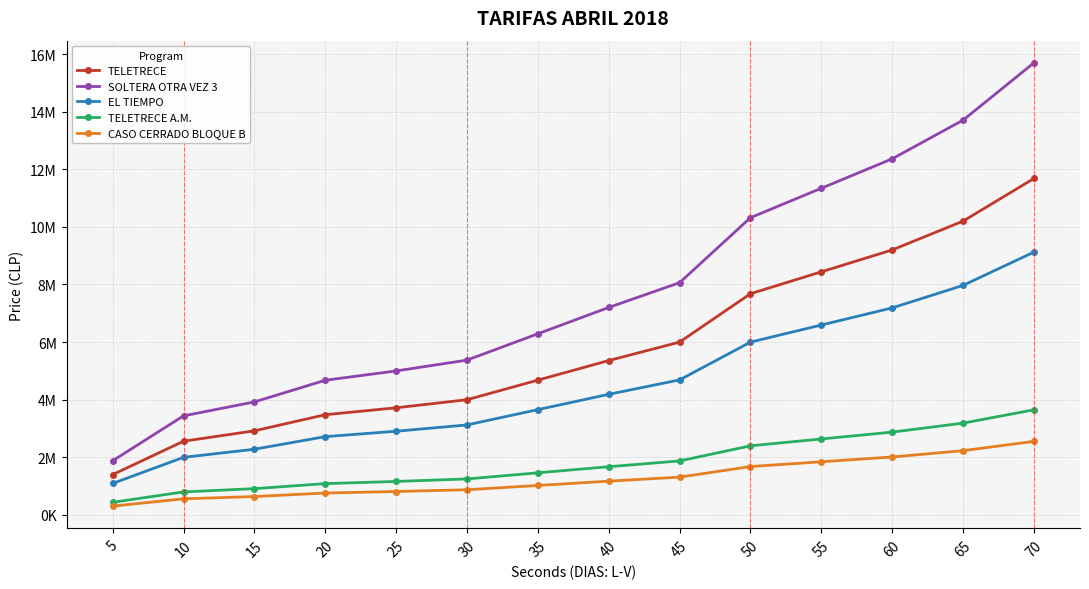

What is the sum of the EL TIEMPO values at 55 and 45?

11282000